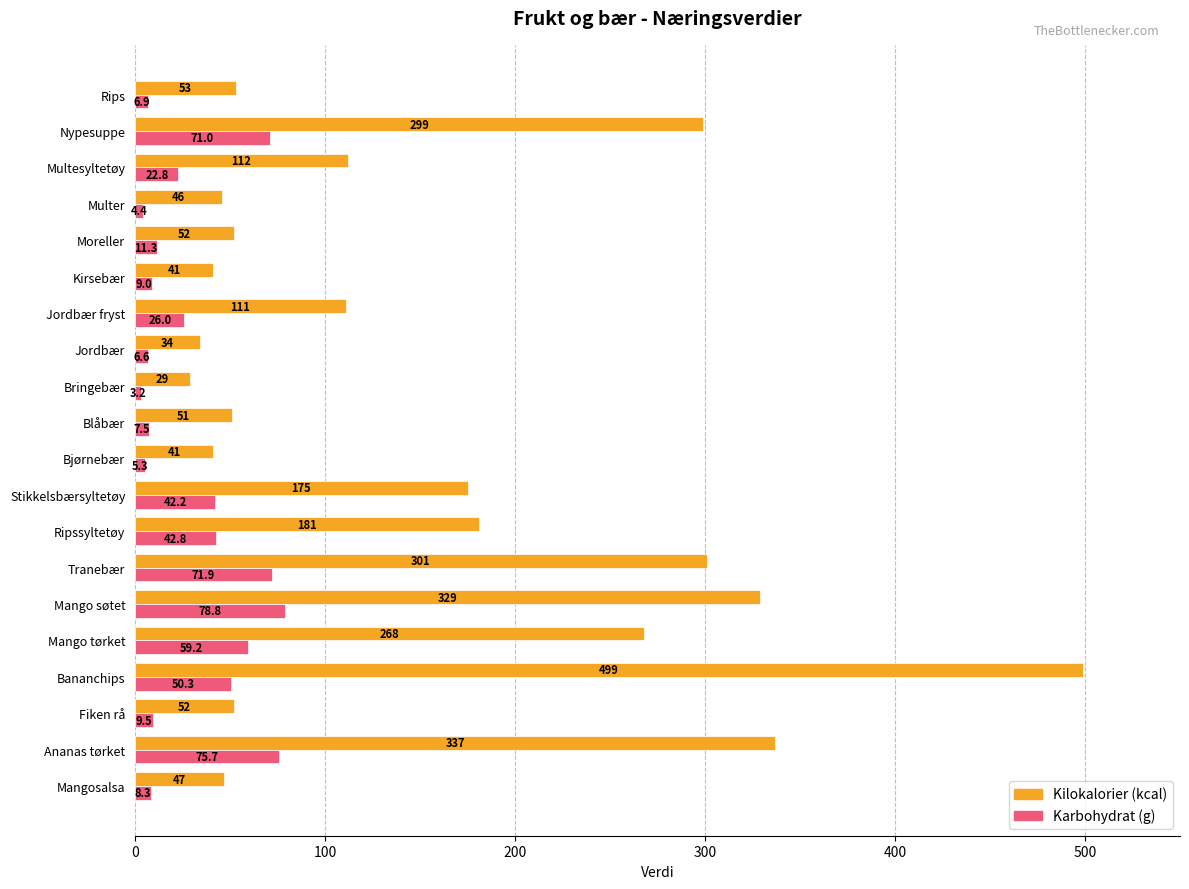

At which label does Karbohydrat (g) reach its peak?

Mango søtet